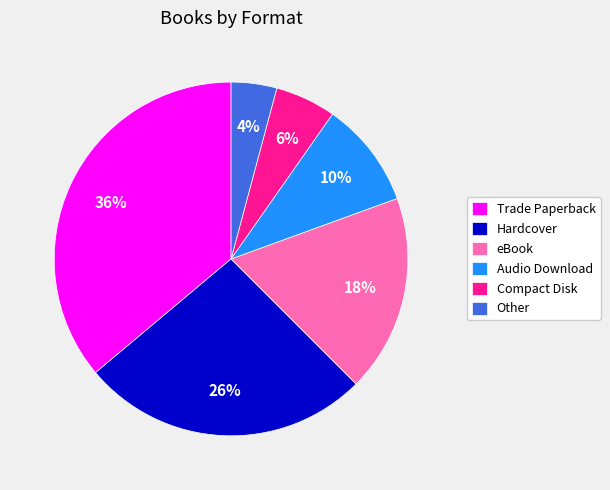

Between eBook and Compact Disk, which is larger?

eBook